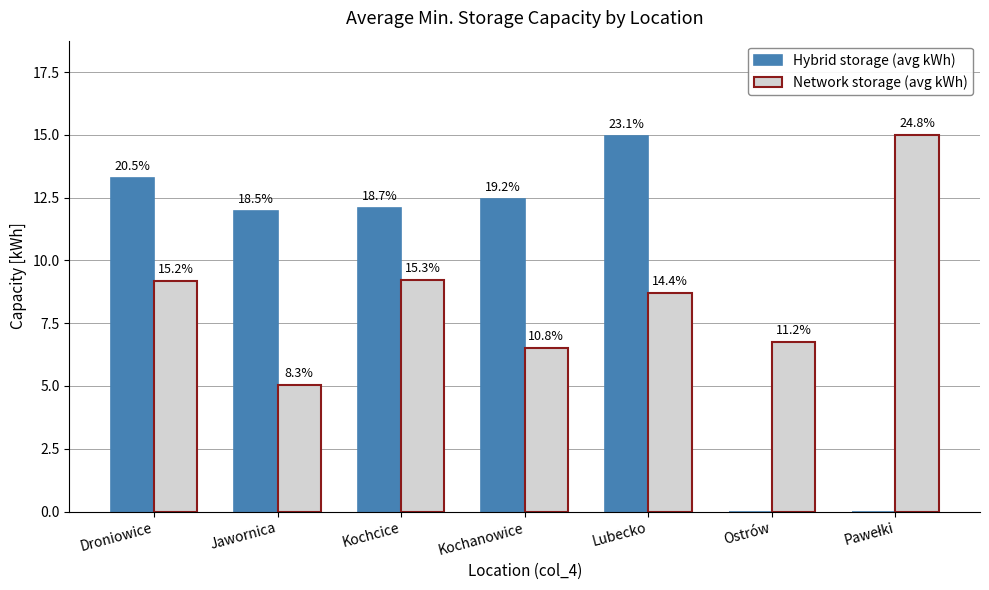

Are the bars horizontal?

No